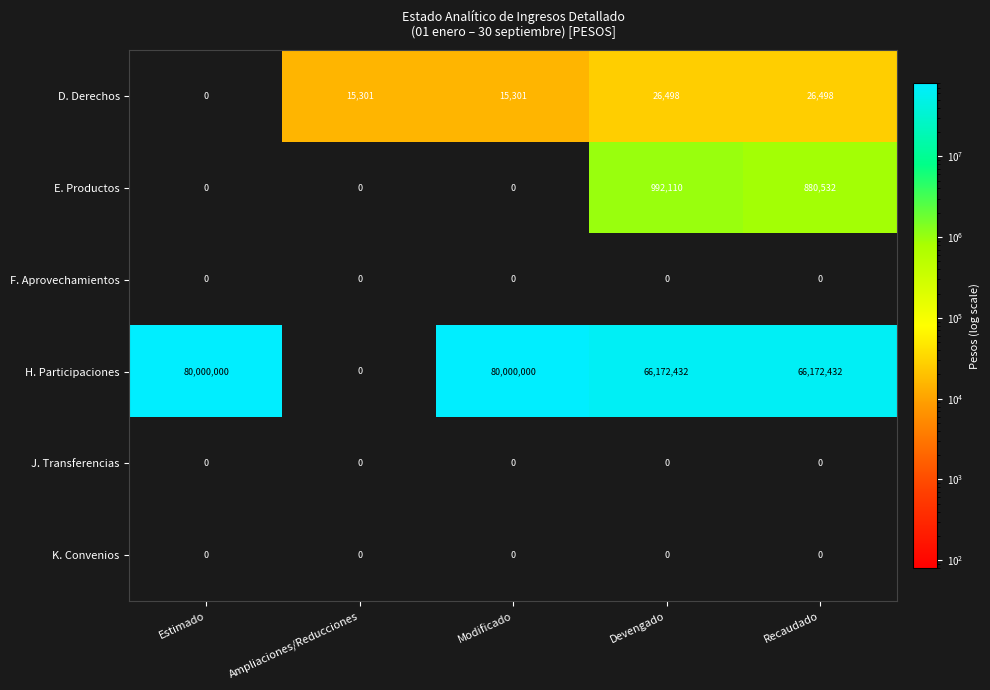

Between Modificado and Devengado, which series saw the biggest shift?

H. Participaciones